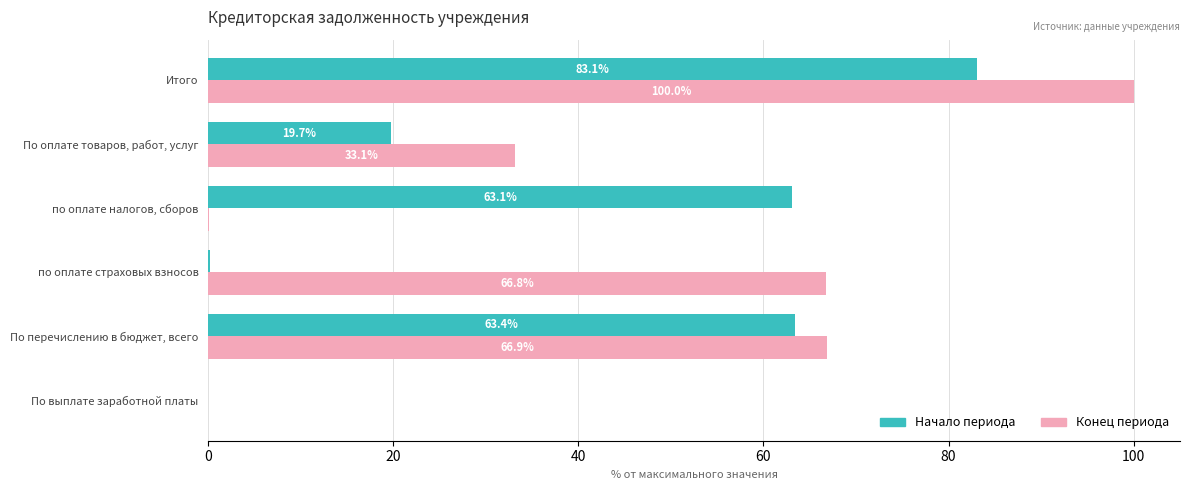

What is the highest value of the Конец периода series?

100.0